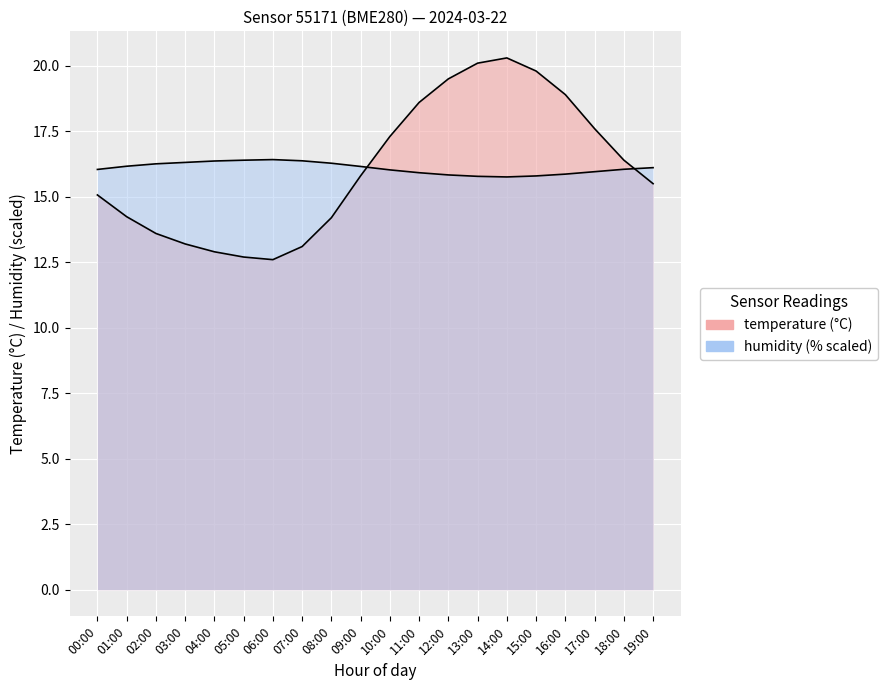

What is the difference between the temperature values at 04:00 and 00:00?

2.2